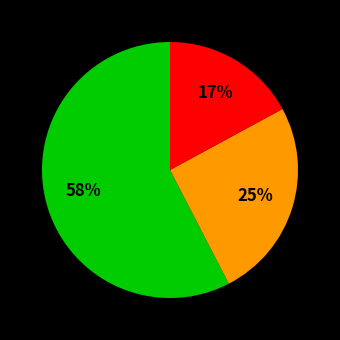

To the nearest percent, what is the difference between the largest and smallest slice percentages?

41%